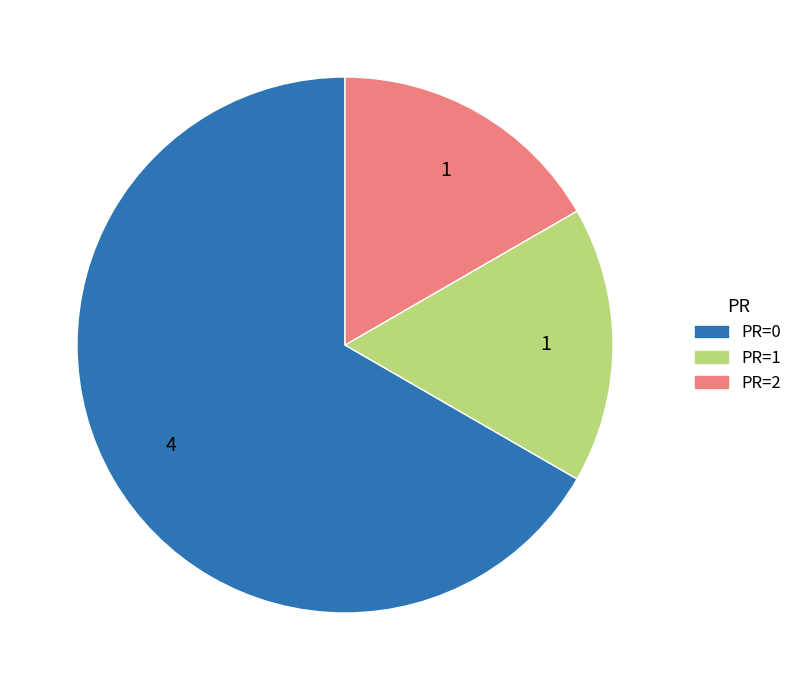

Is there a majority slice in this chart?

Yes